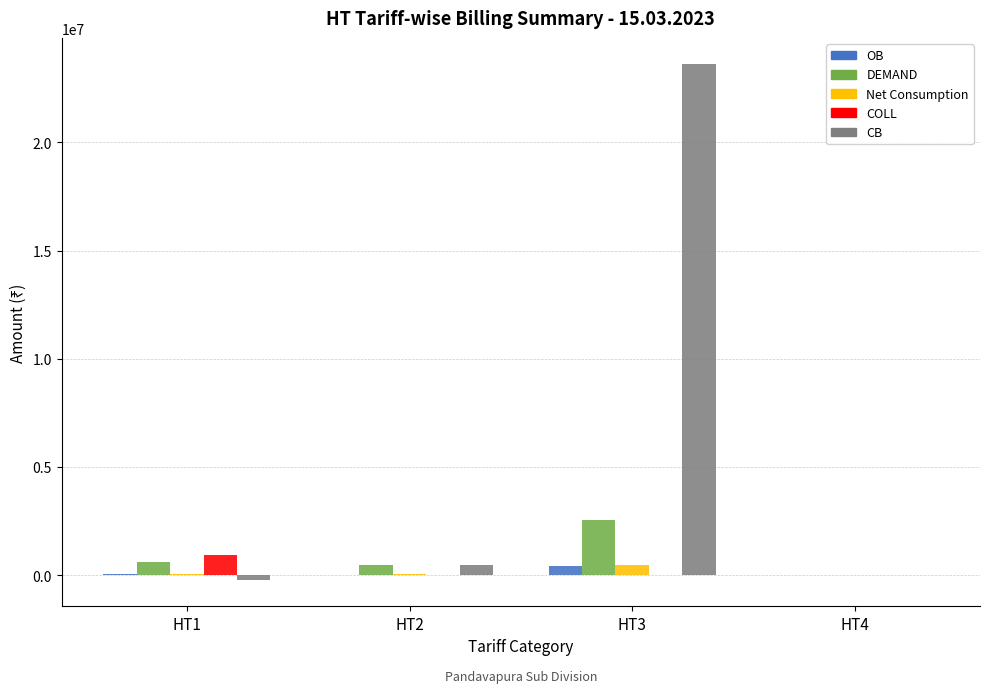

Which series has the largest total across all categories?

CB